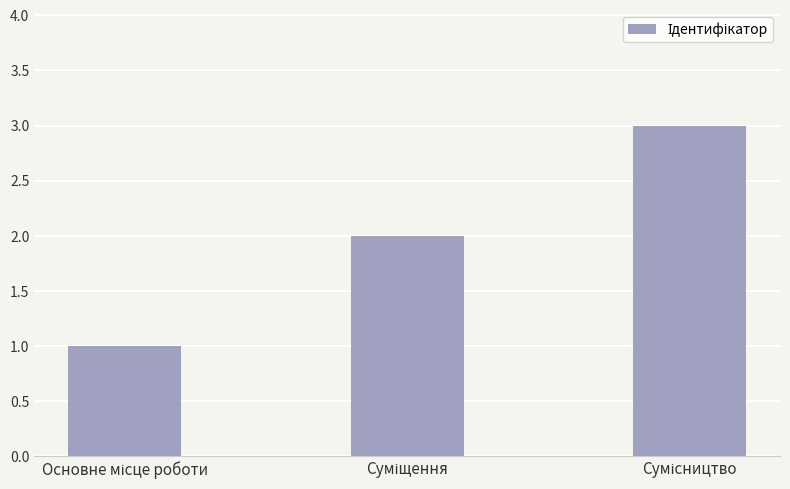

What is the sum of all values?

6